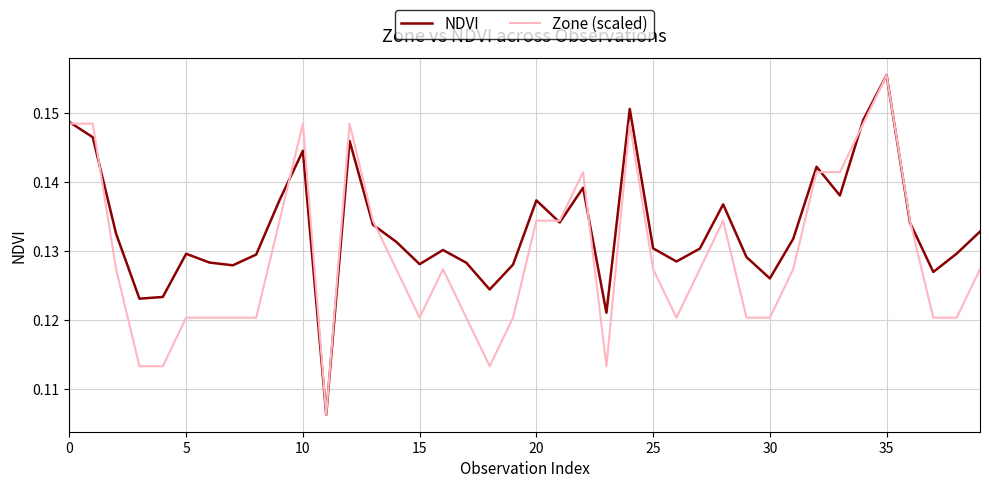

Which series has the largest total across all categories?

NDVI